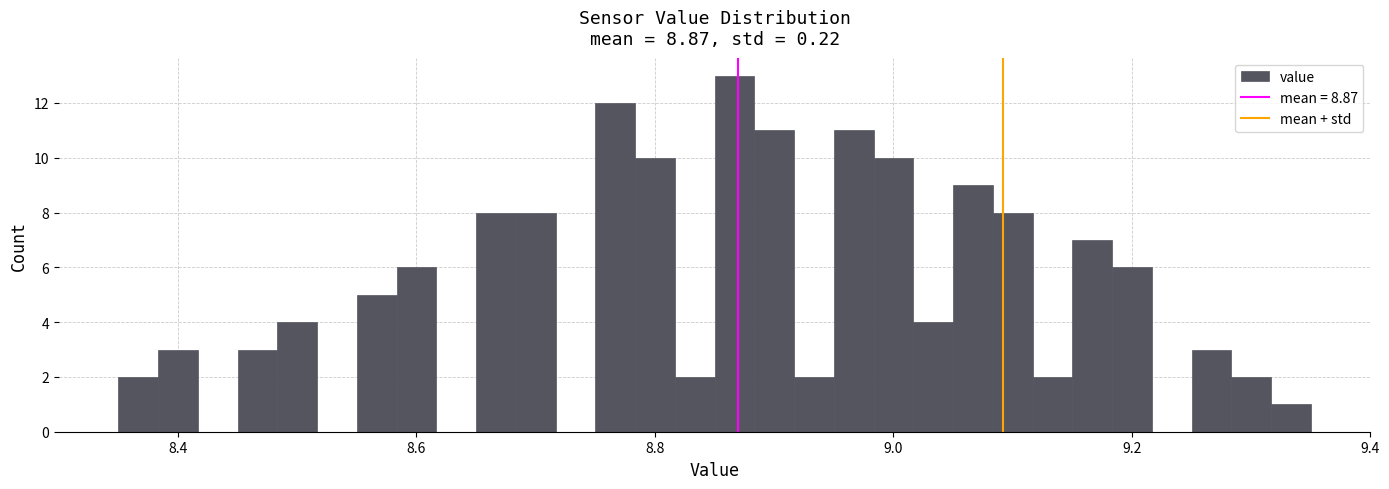

Around what value on the x-axis is the tallest bar? Give the approximate position of its centre, as read against the axis.

8.86